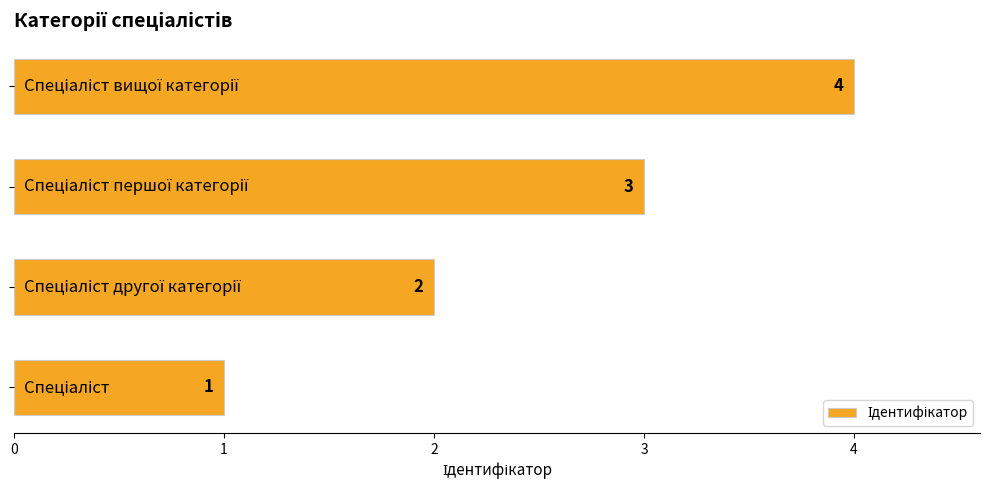

How many values are between 2 and 4?

3